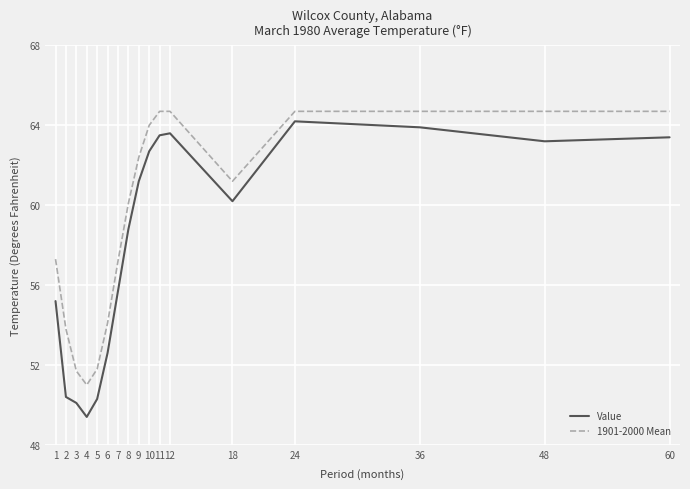

Which series has the largest range (max minus min)?

Value